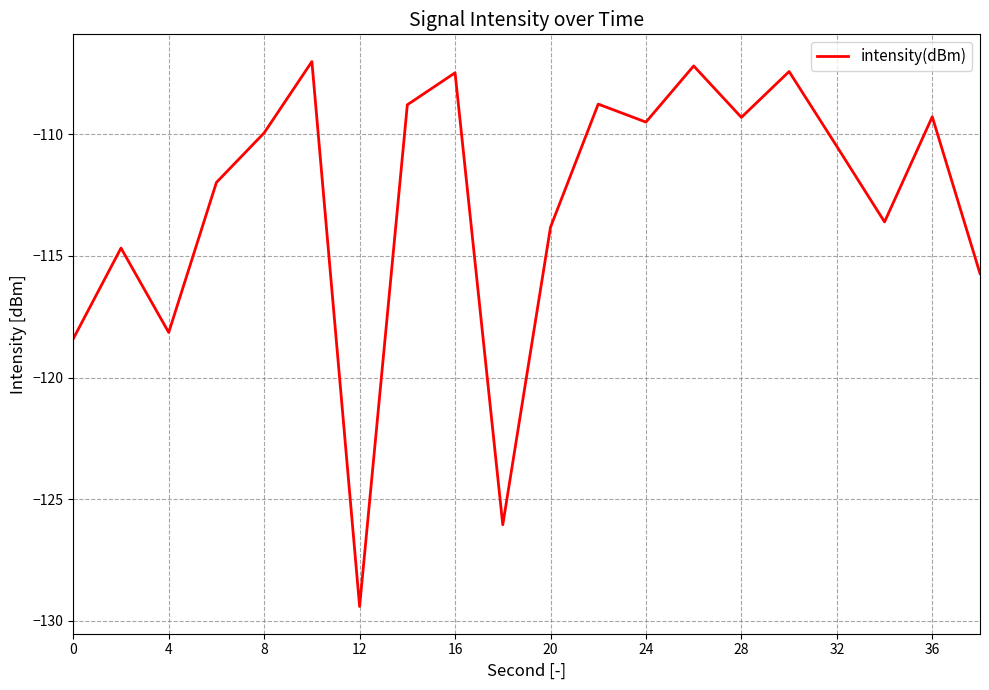

What is the greatest value displayed?

-107.0